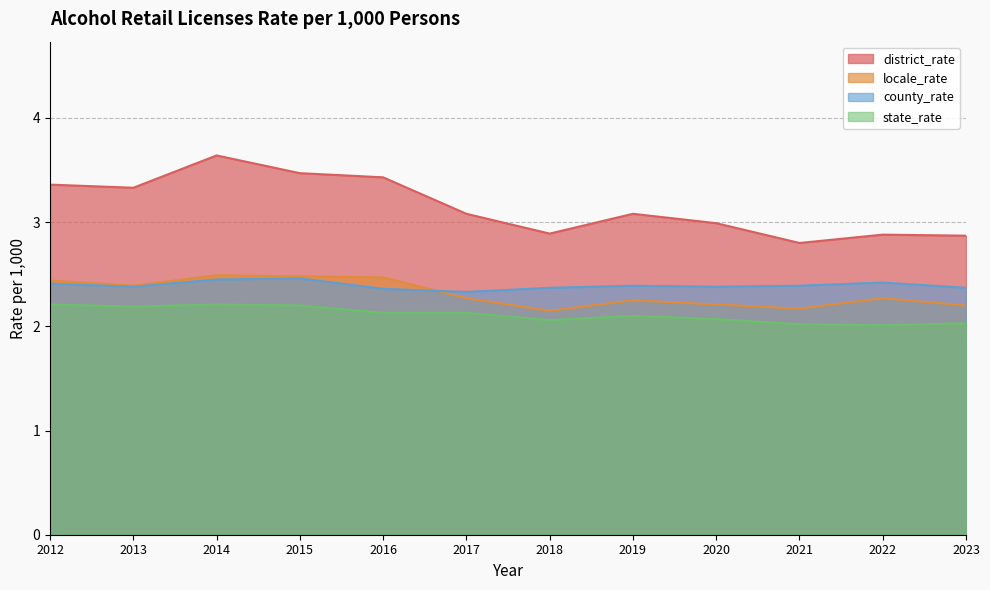

What is the value of the locale_rate point at the 2nd from the left?

2.4